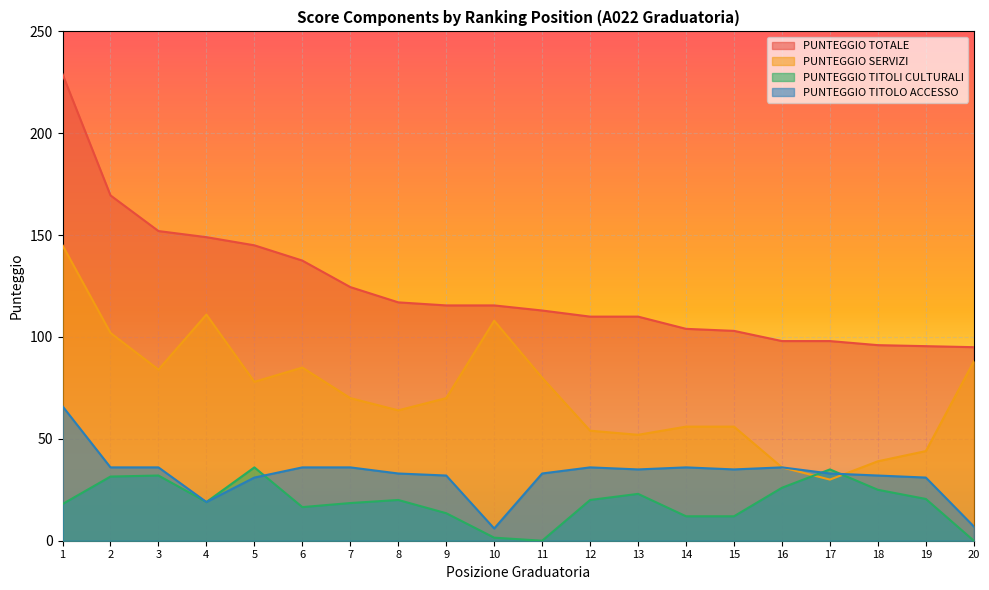

How many interior local peaks does the PUNTEGGIO TITOLI CULTURALI series have?

5